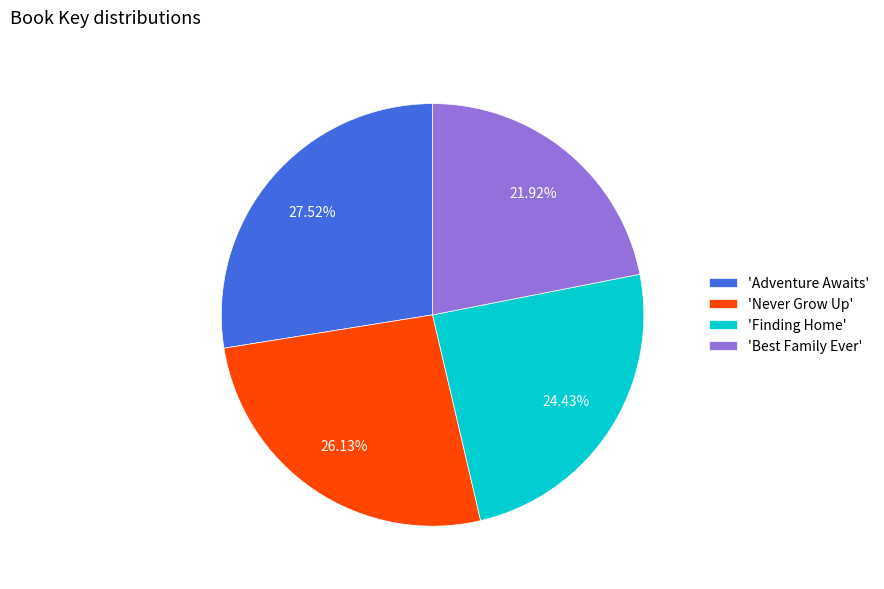

Rank the categories by value from lowest to highest.

'Best Family Ever', 'Finding Home', 'Never Grow Up', 'Adventure Awaits'